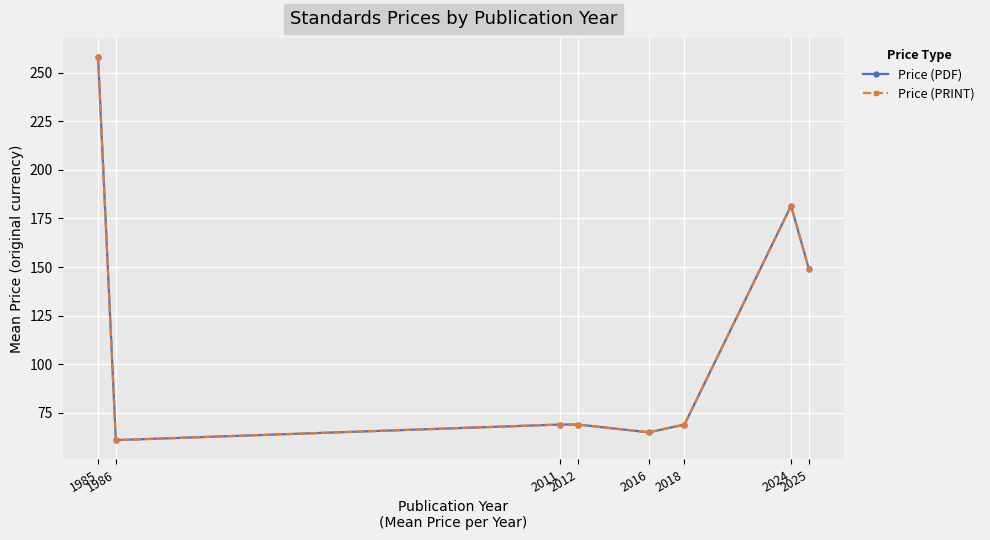

Where is the first local minimum for Price (PDF)?

1986